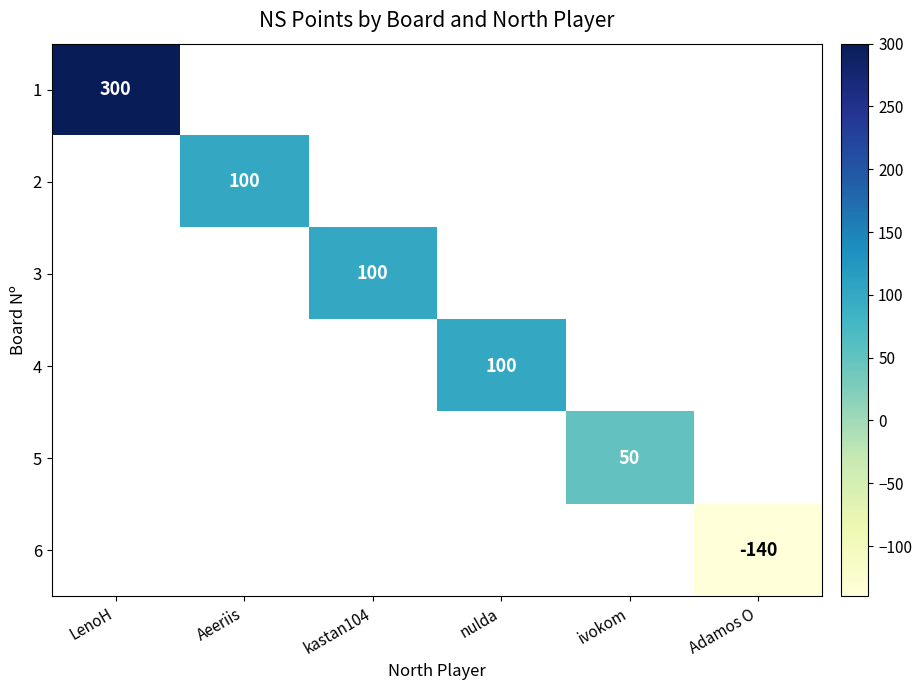

Is it true that 6 equals -241 at Adamos O?

False